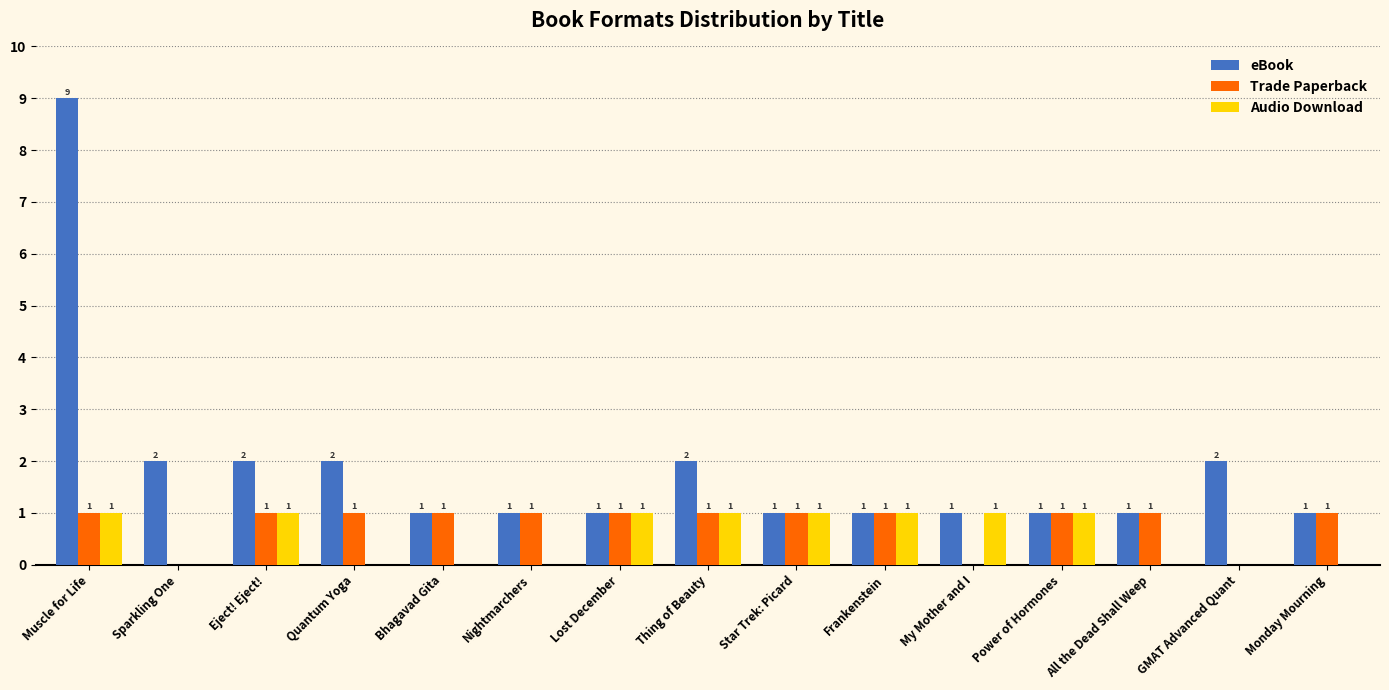

What is the maximum value shown in the chart?

9